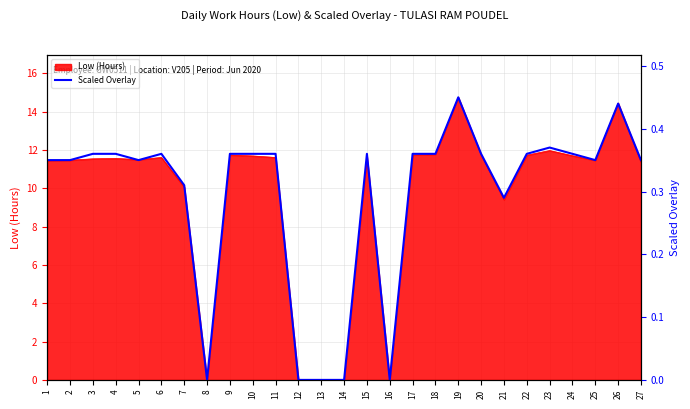

How many lines are shown in the chart?

1